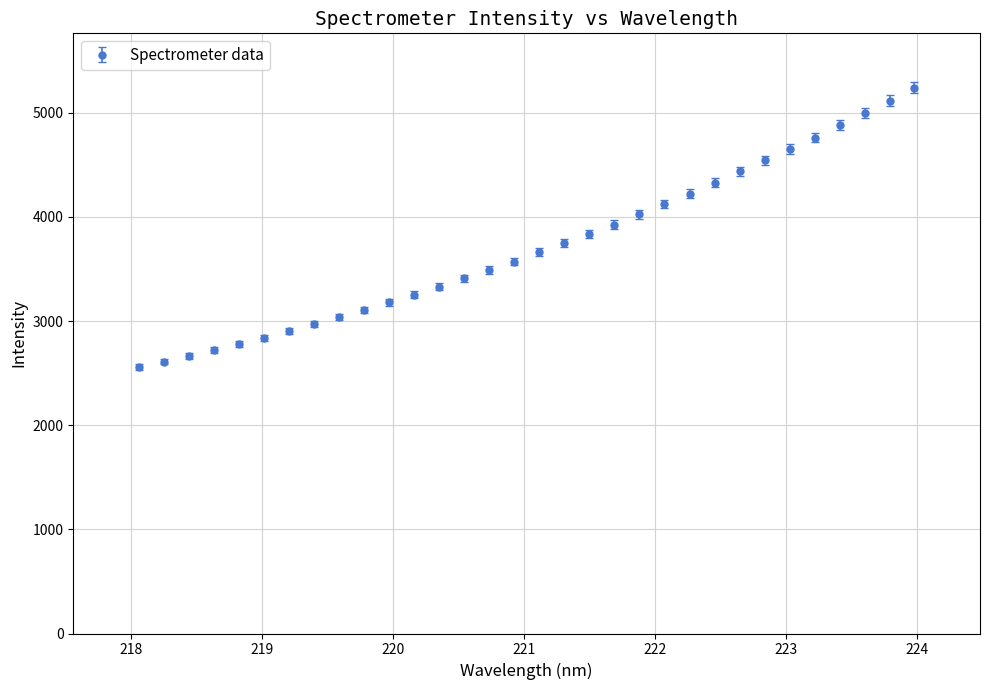

What is the maximum value shown in the chart?

5237.9